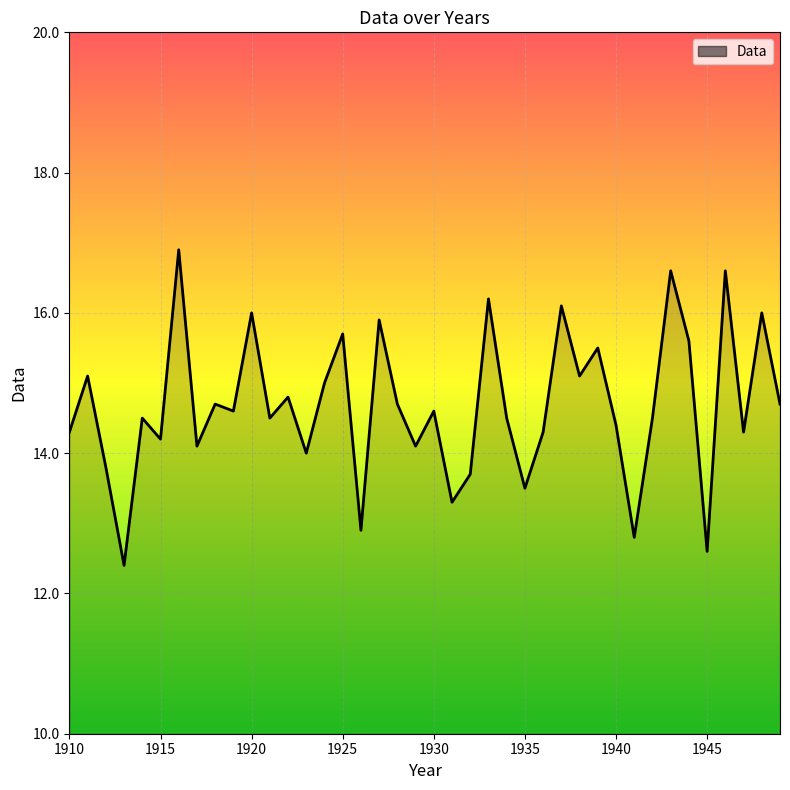

What is the smallest value displayed?

12.4